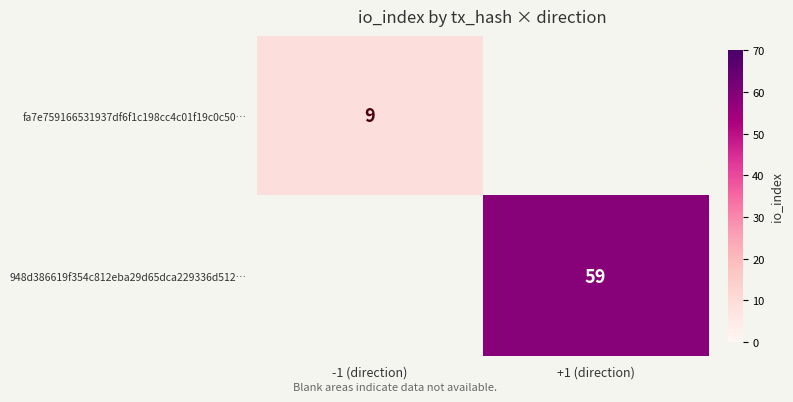

The value of 948d386619f354c812eba29d65dca229336d512… at +1 (direction) is 87. True or false?

False